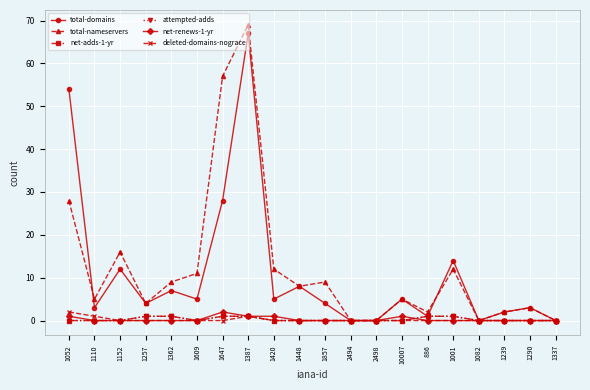

Does the chart have visible grid lines?

Yes